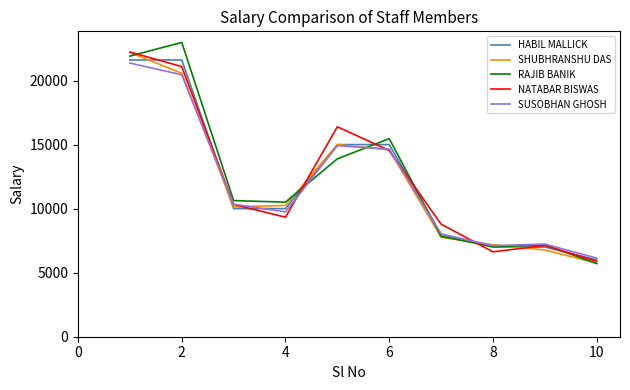

What is the average value of the NATABAR BISWAS series?

12231.3